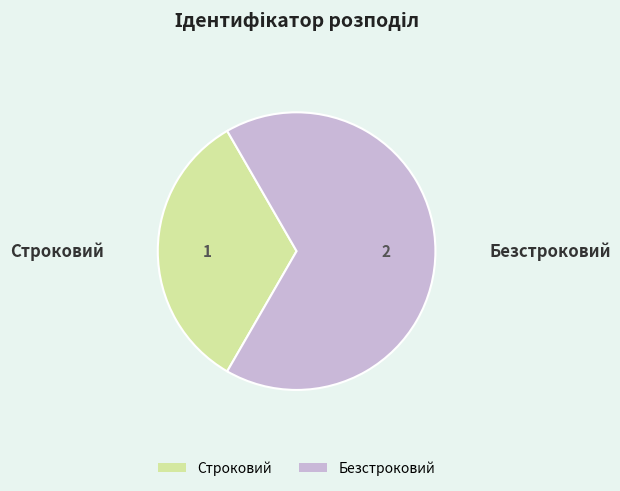

Count the number of slices in the pie.

2